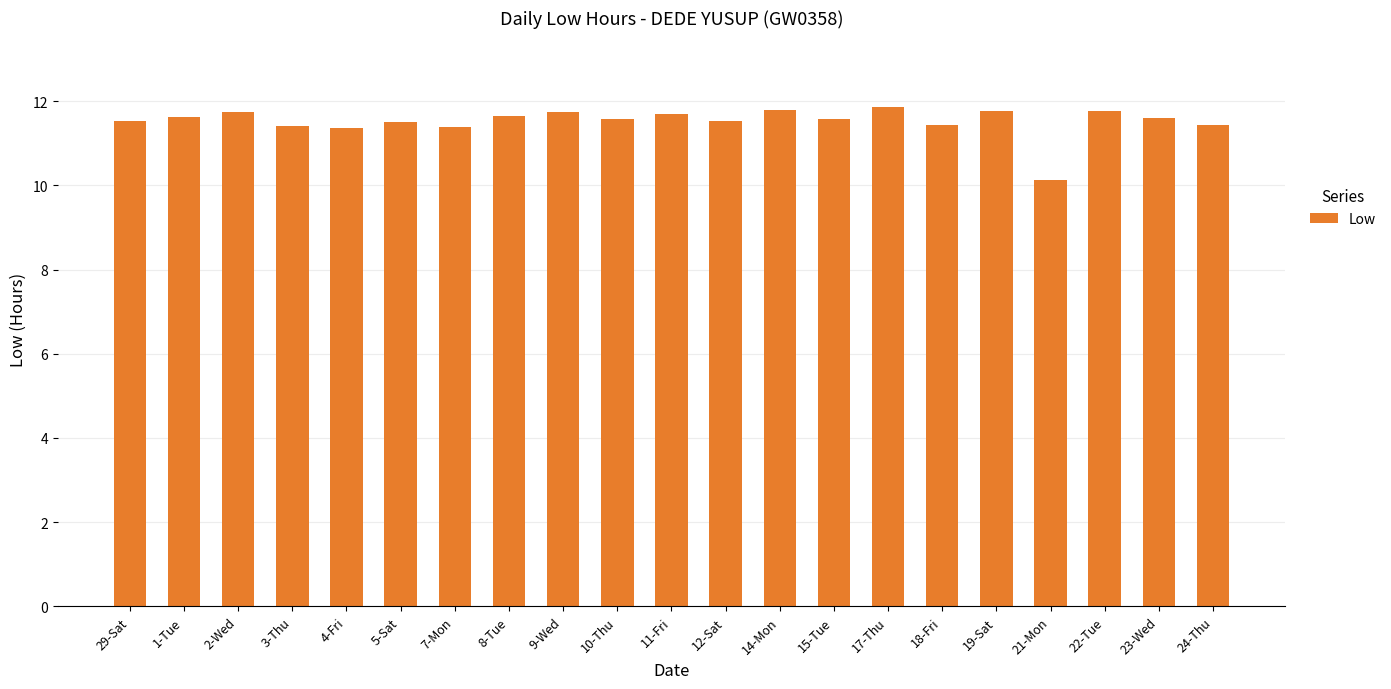

What is the minimum value shown in the chart?

10.1